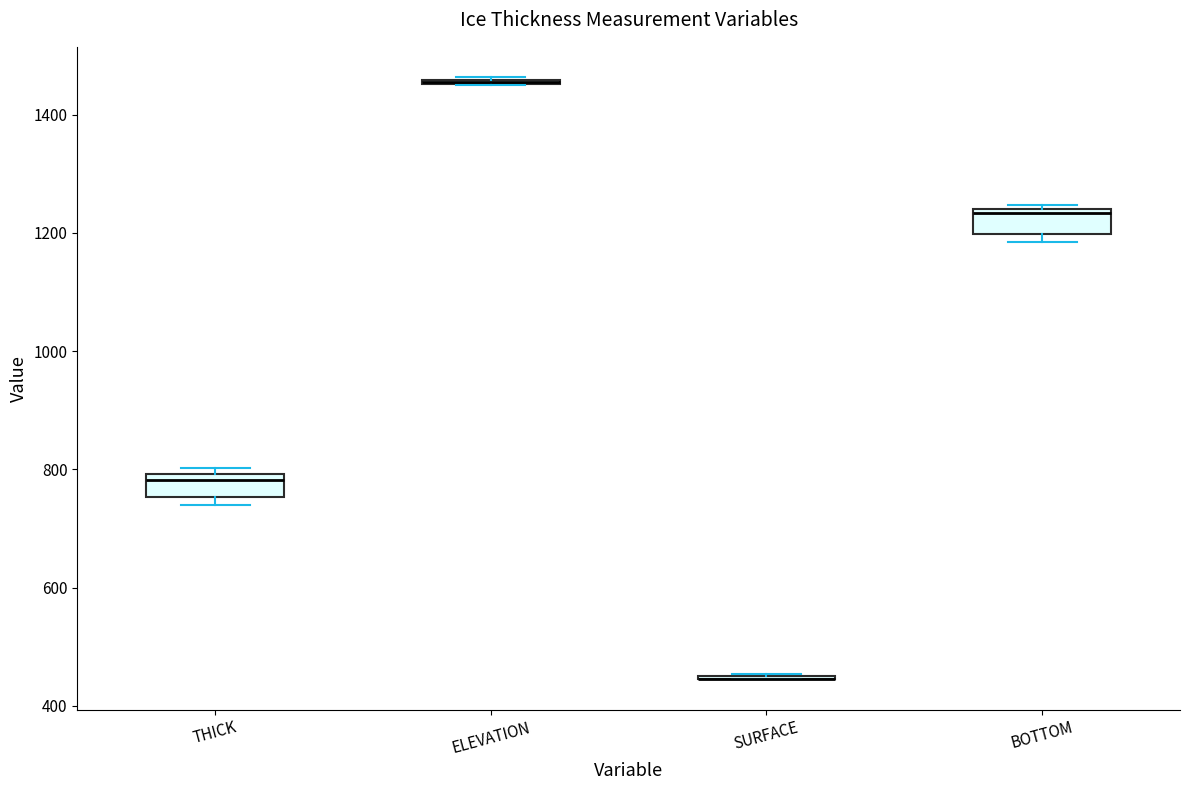

Reading left to right, read every box against the y-axis: the position of its median line, the range the box covers, and the ends of its whiskers. The values are not printed on the chart, so give them approximately, as read against the axis.

THICK: median 780, box 760 to 800, whiskers 740 to 800 (just above the box's upper edge)
ELEVATION: box collapsed to a line at 1460, whiskers 1460 to 1460
SURFACE: box collapsed to a line at 440, whiskers 440 to 460
BOTTOM: median 1240, box 1200 to 1240, whiskers 1180 to 1240 (just above the box's upper edge)